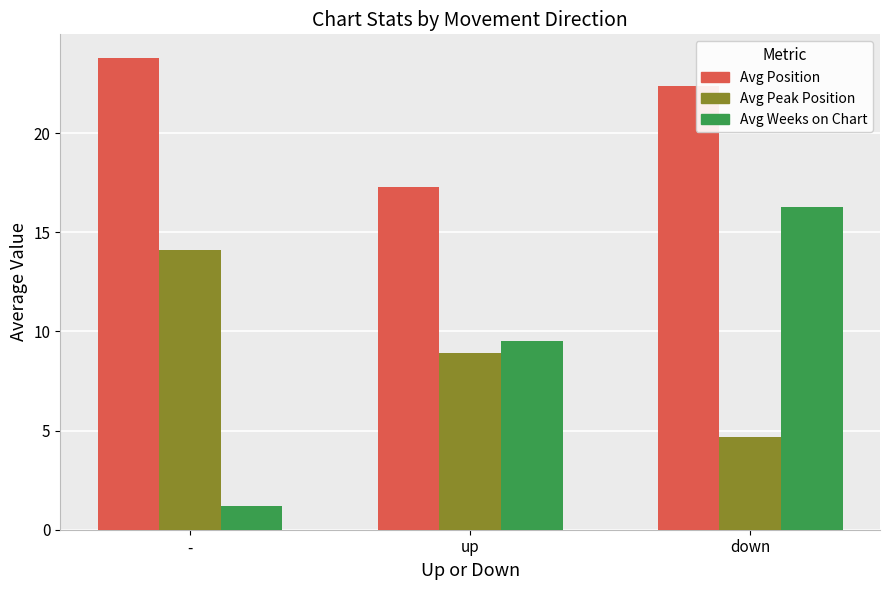

What is the label of the 1st bar from the right?

down